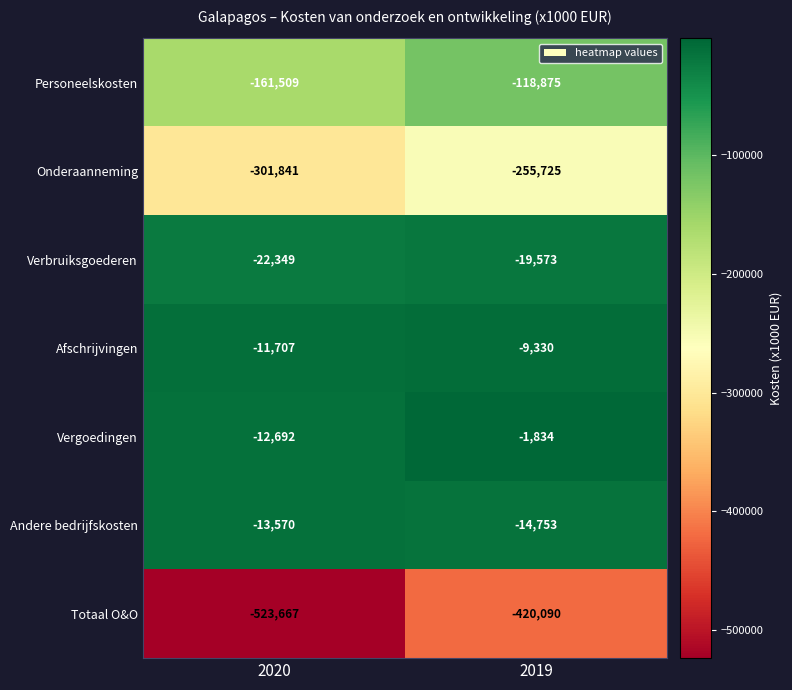

Between 2020 and 2019, which series saw the biggest shift?

Totaal O&O